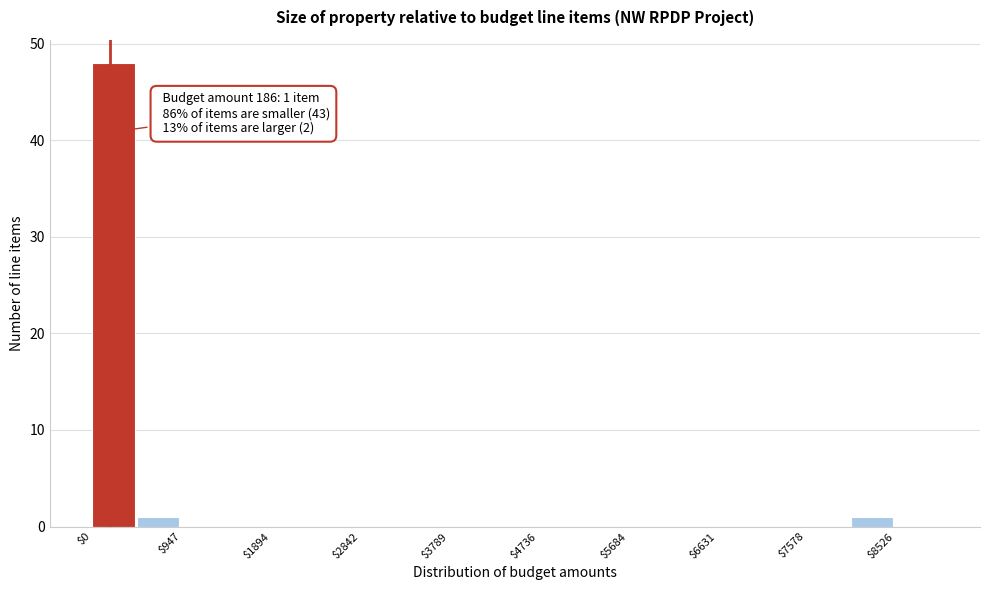

Which range on the x-axis has the tallest bar?

0 to 500